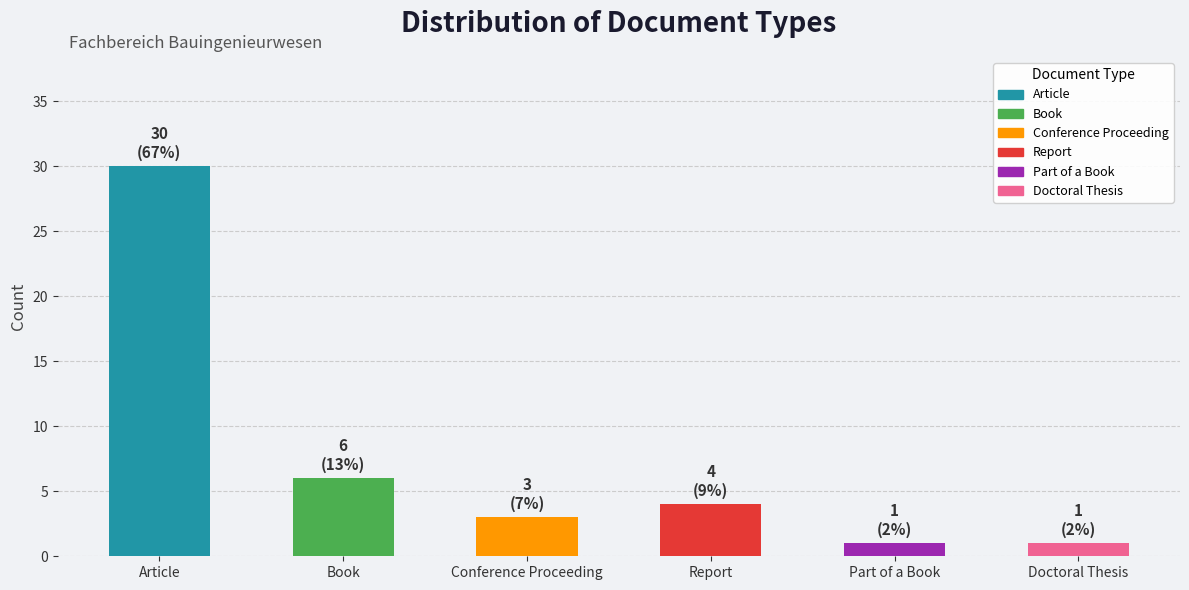

What is the approximate value at Article, to the nearest 10?

30